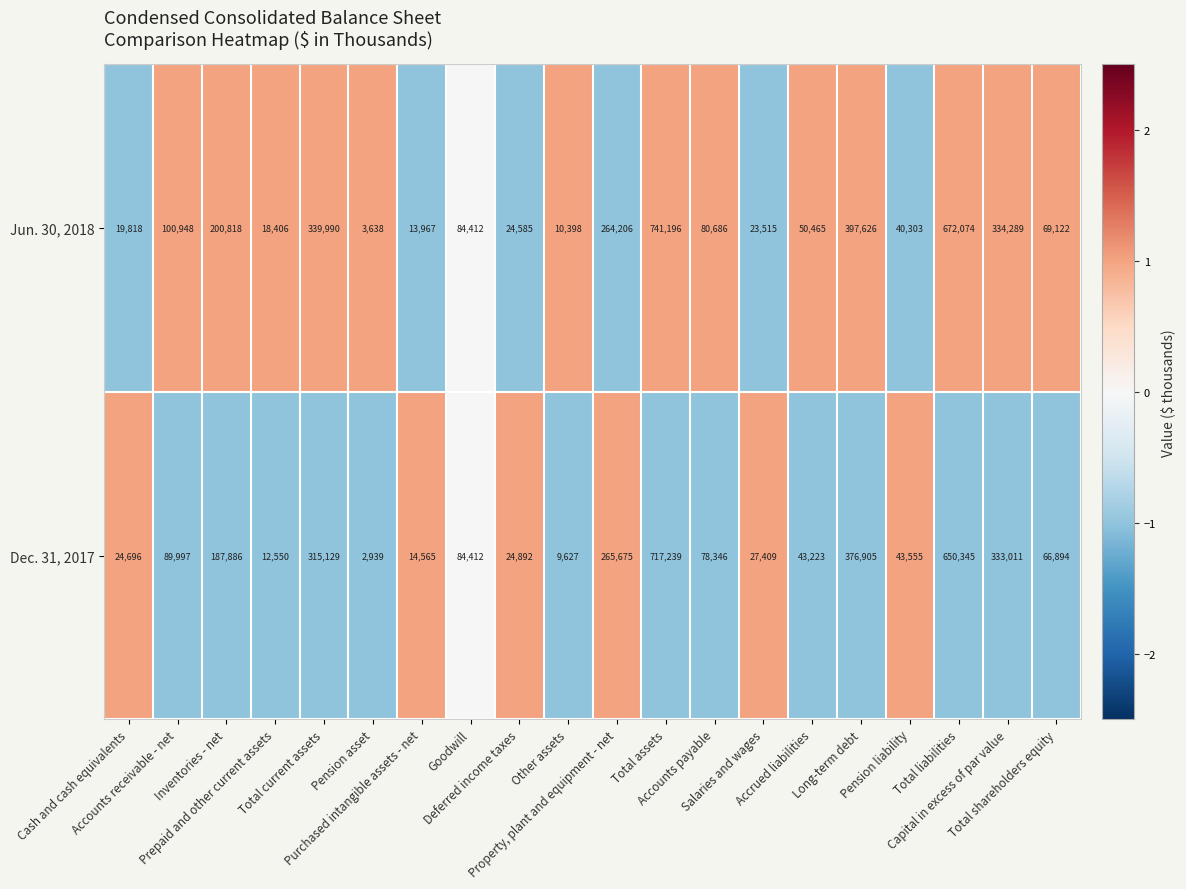

How many distinct data groups are displayed?

2